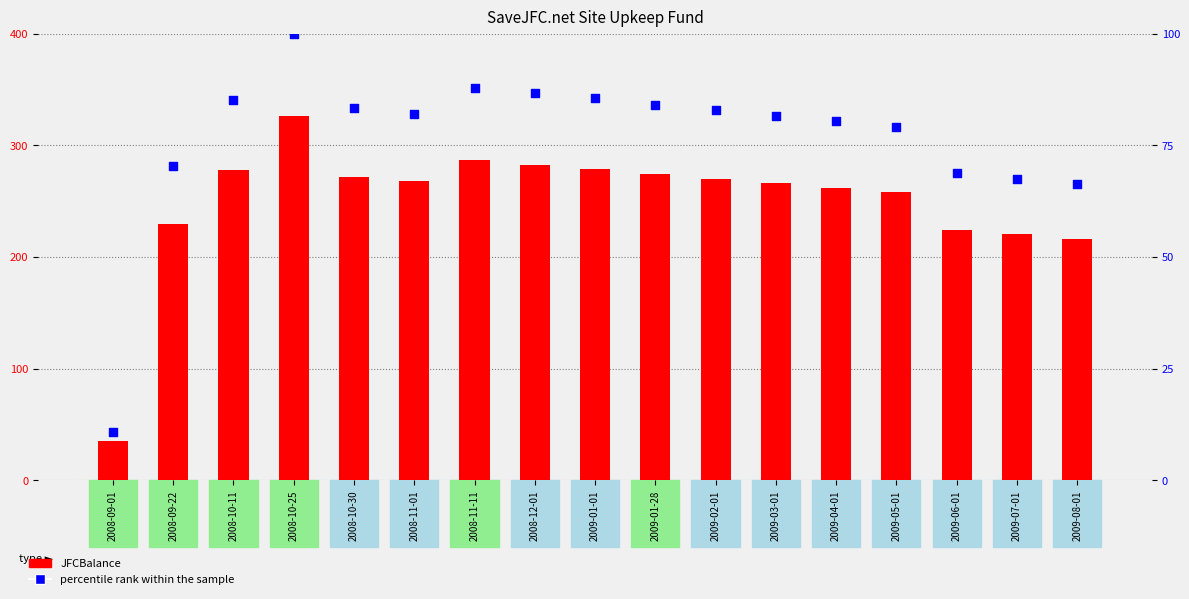

Which series has the largest total across all categories?

JFCBalance